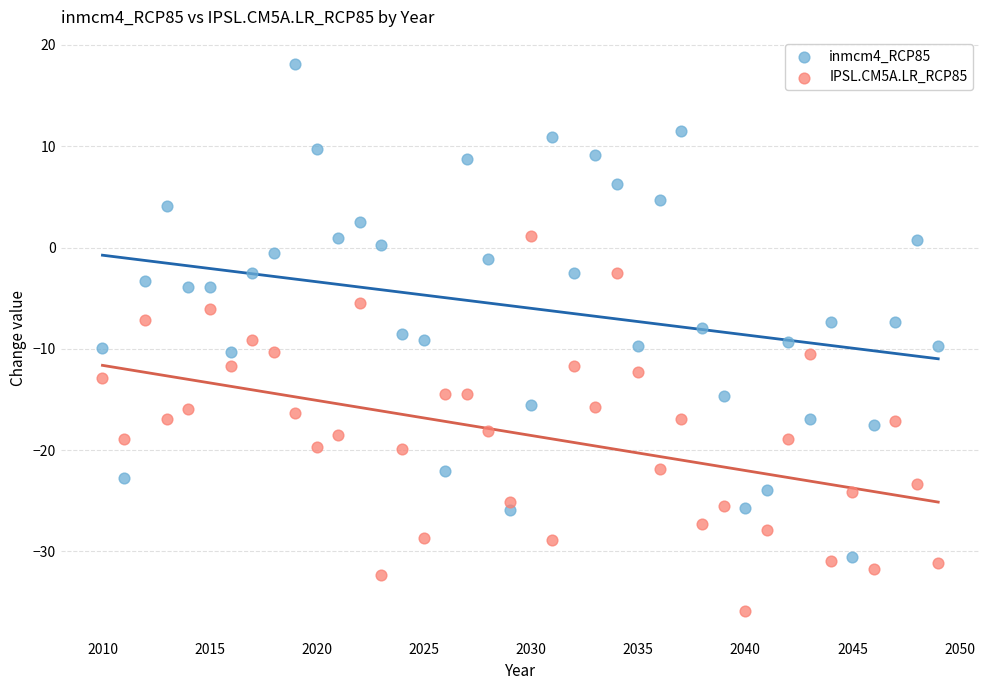

Which series contains the highest Y value?

inmcm4_RCP85